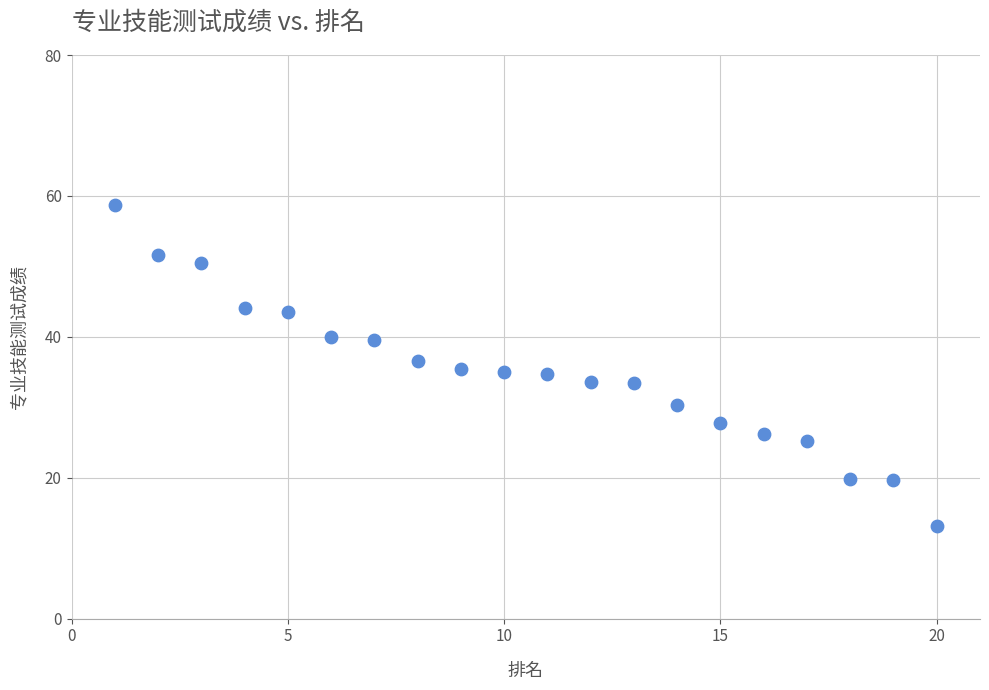

What is the range of Y values (max minus min)?

45.6